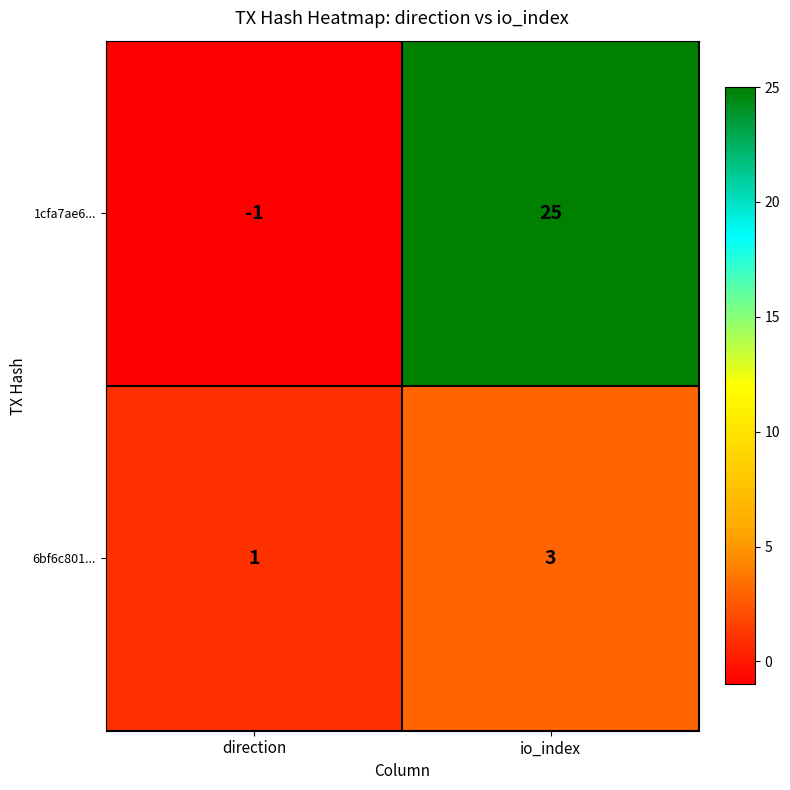

What is the greatest value displayed?

25